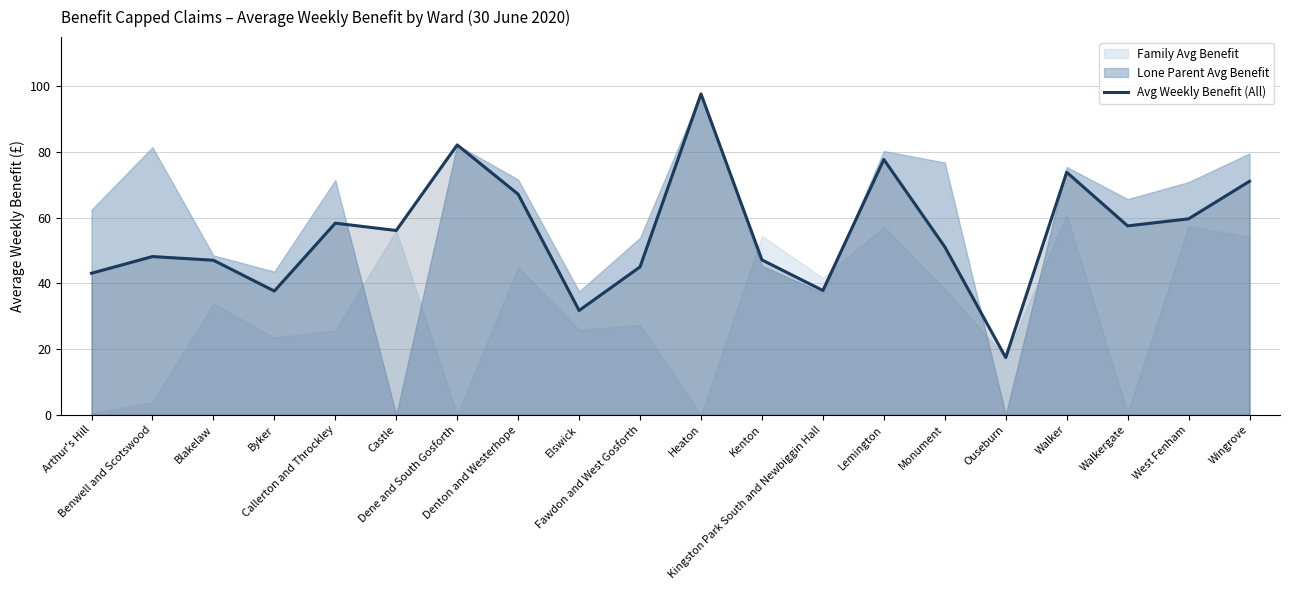

The chart shows a value of 41.2 at West Fenham. True or false?

False